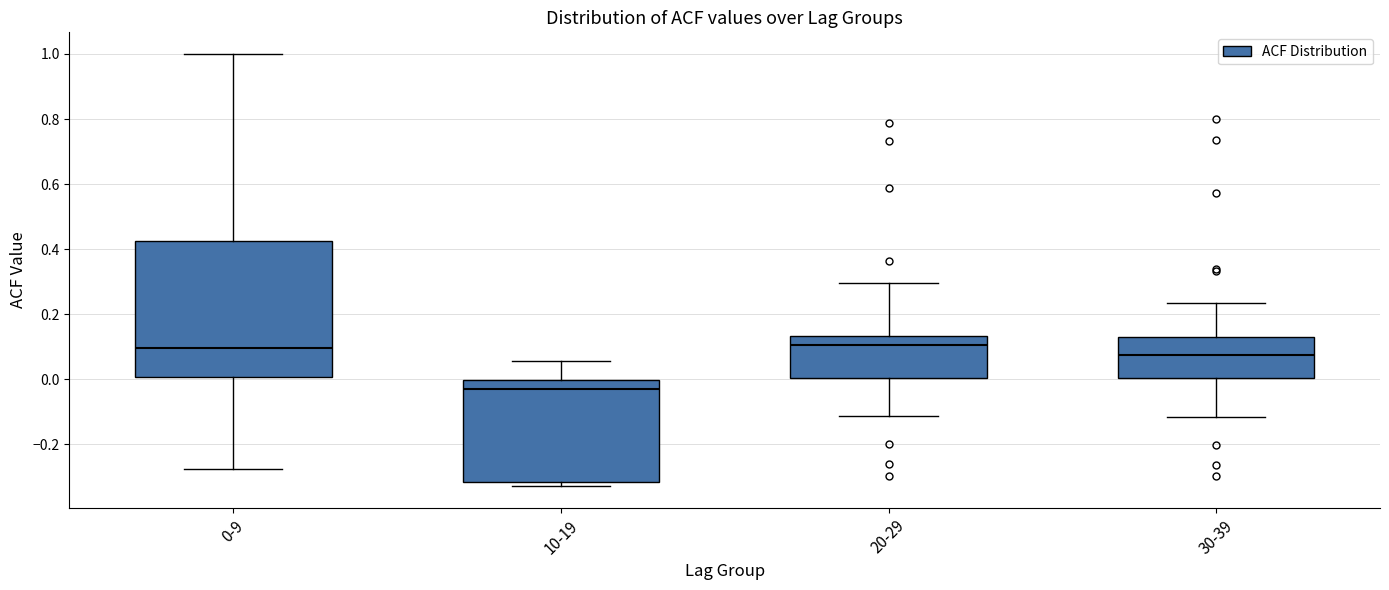

Reading left to right, read every box against the y-axis: the position of its median line, the range the box covers, and the ends of its whiskers. The values are not printed on the chart, so give them approximately, as read against the axis.

0-9: median 0.10, box 0.00 to 0.42, whiskers -0.28 to 1.00
10-19: median -0.02, box -0.32 to 0.00, whiskers -0.32 (just below the box's lower edge) to 0.06
20-29: median 0.10, box 0.00 to 0.14, whiskers -0.12 to 0.30
30-39: median 0.08, box 0.00 to 0.14, whiskers -0.12 to 0.24